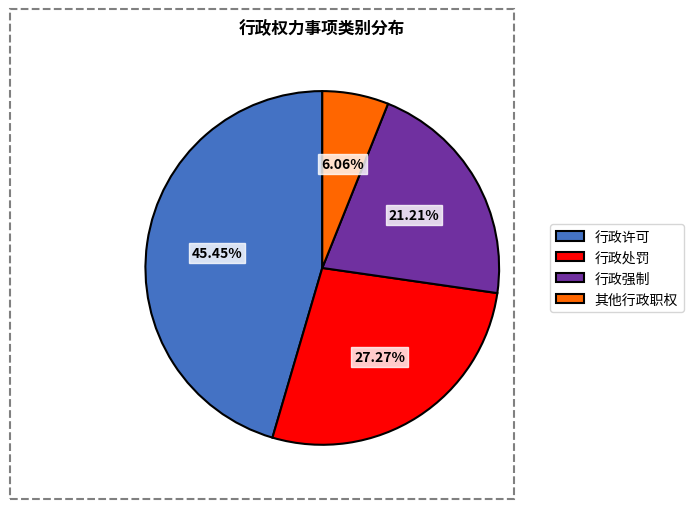

To the nearest percent, what is the combined percentage of 行政处罚 and 行政许可?

73%